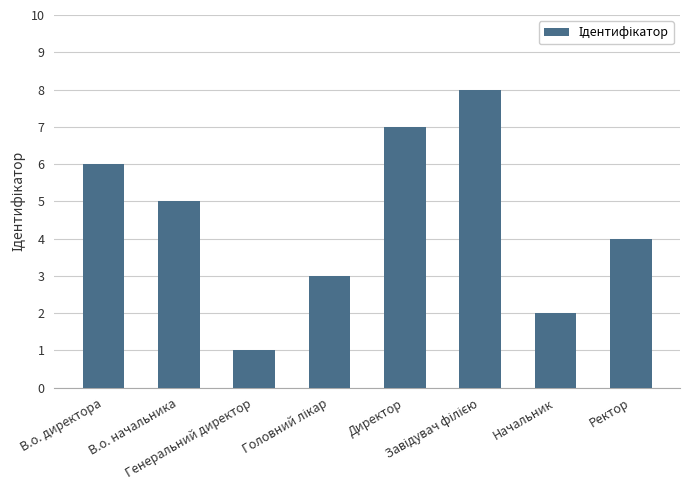

What is the maximum value shown in the chart?

8